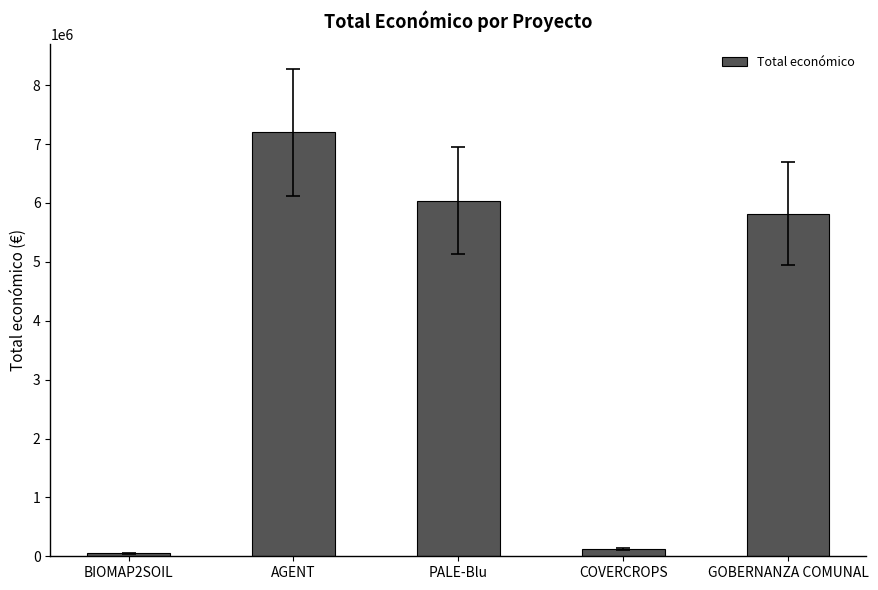

List the labels in order of value, smallest first.

BIOMAP2SOIL, COVERCROPS, GOBERNANZA COMUNAL, PALE-Blu, AGENT